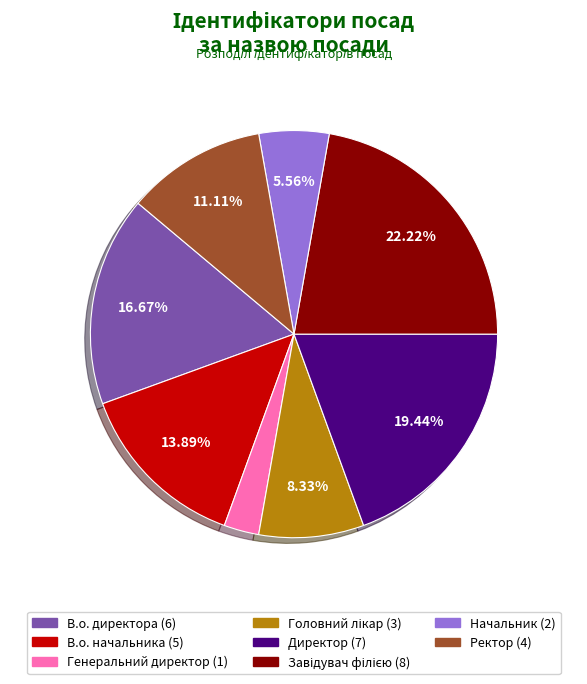

What percentage is the В.о. директора slice, to the nearest percent?

17%